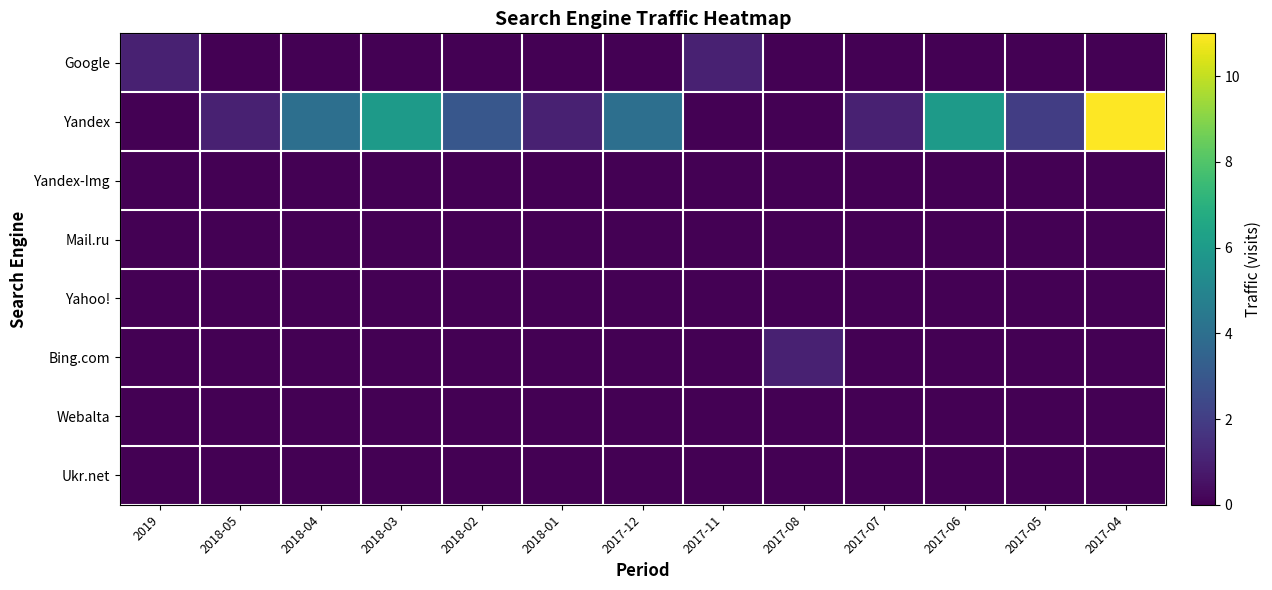

What is the difference between the highest and lowest values at 2017-05?

2